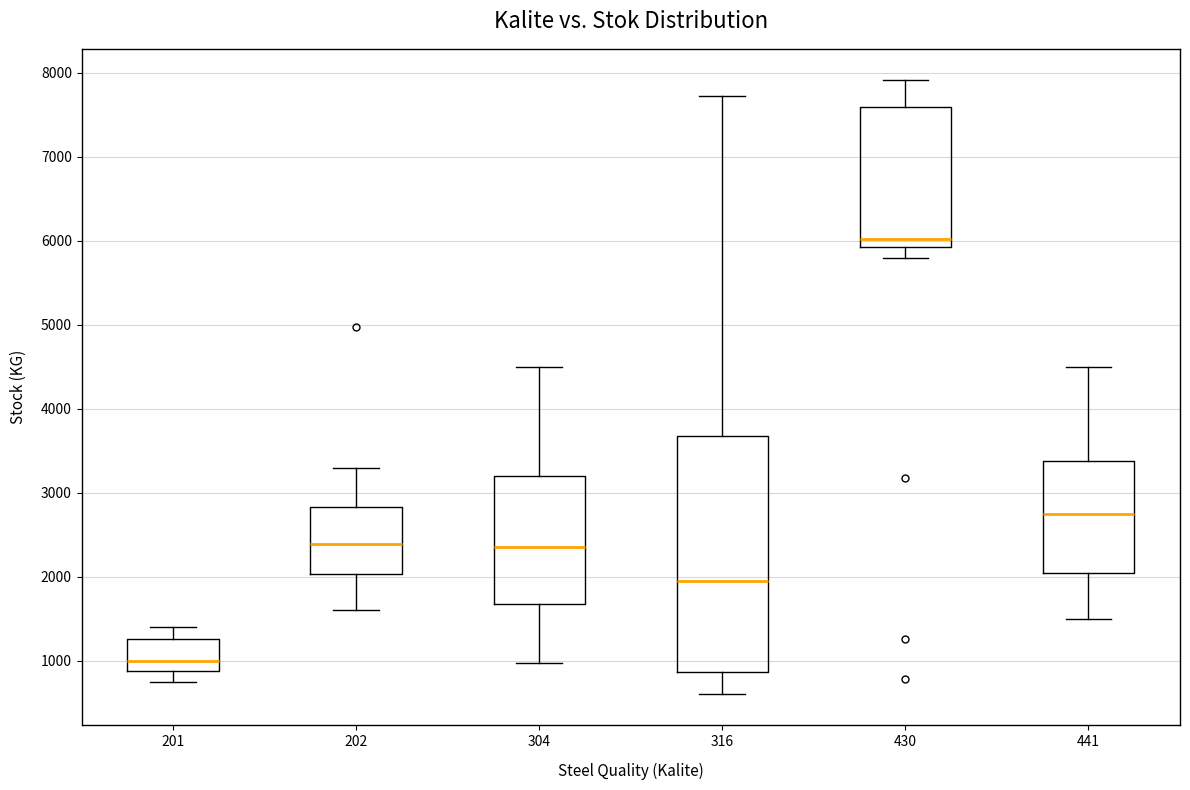

Which box's median line is the highest?

430